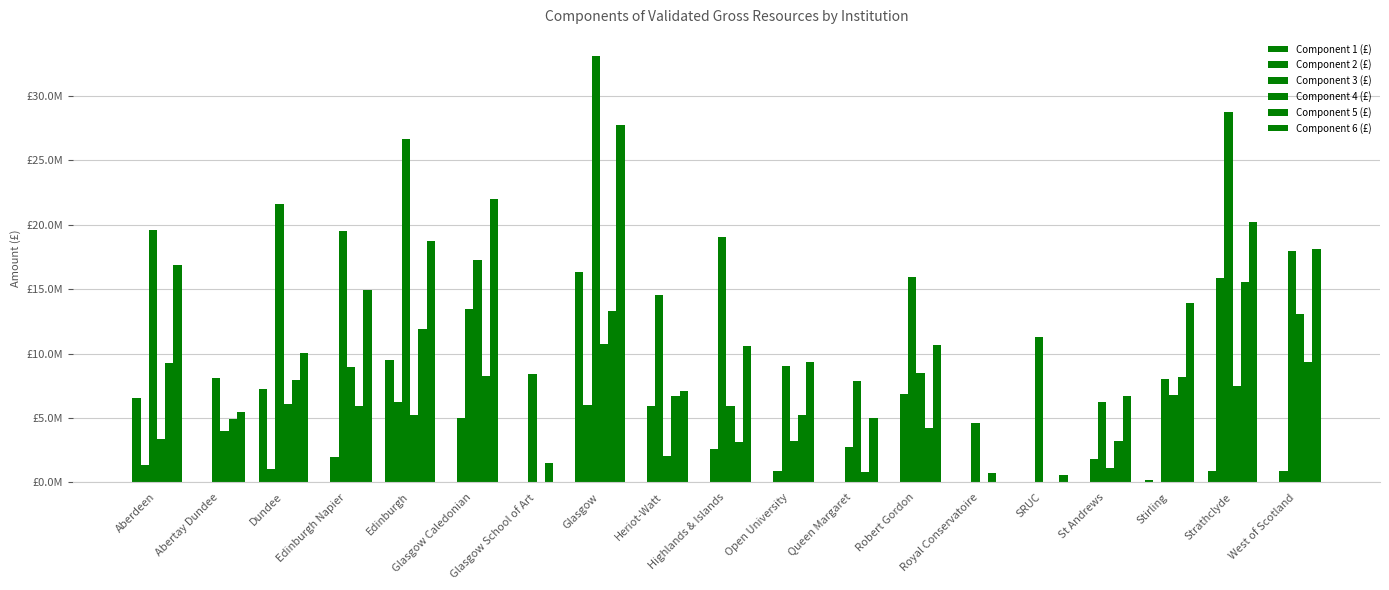

What are all the series names shown in the legend?

Component 1 (£), Component 2 (£), Component 3 (£), Component 4 (£), Component 5 (£), Component 6 (£)